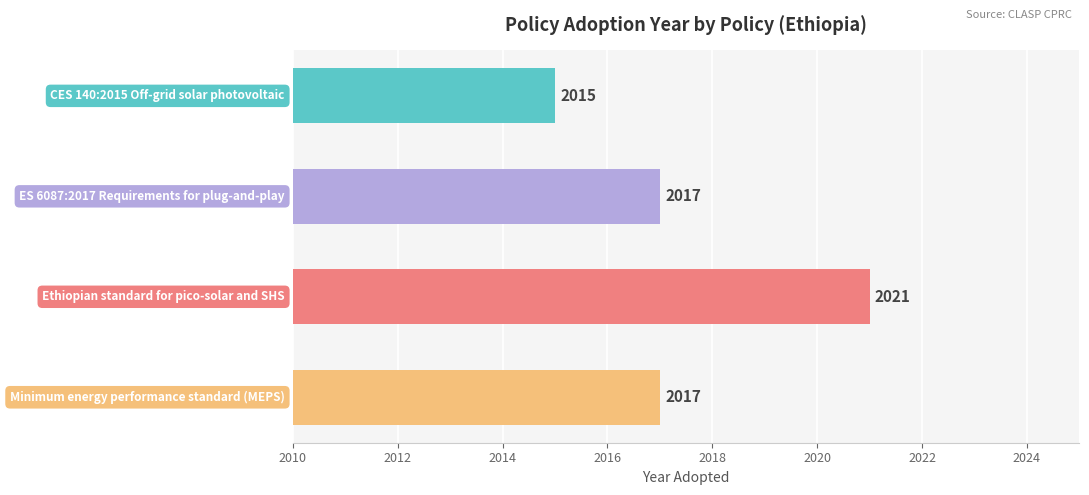

What is the sum of all values?

8070